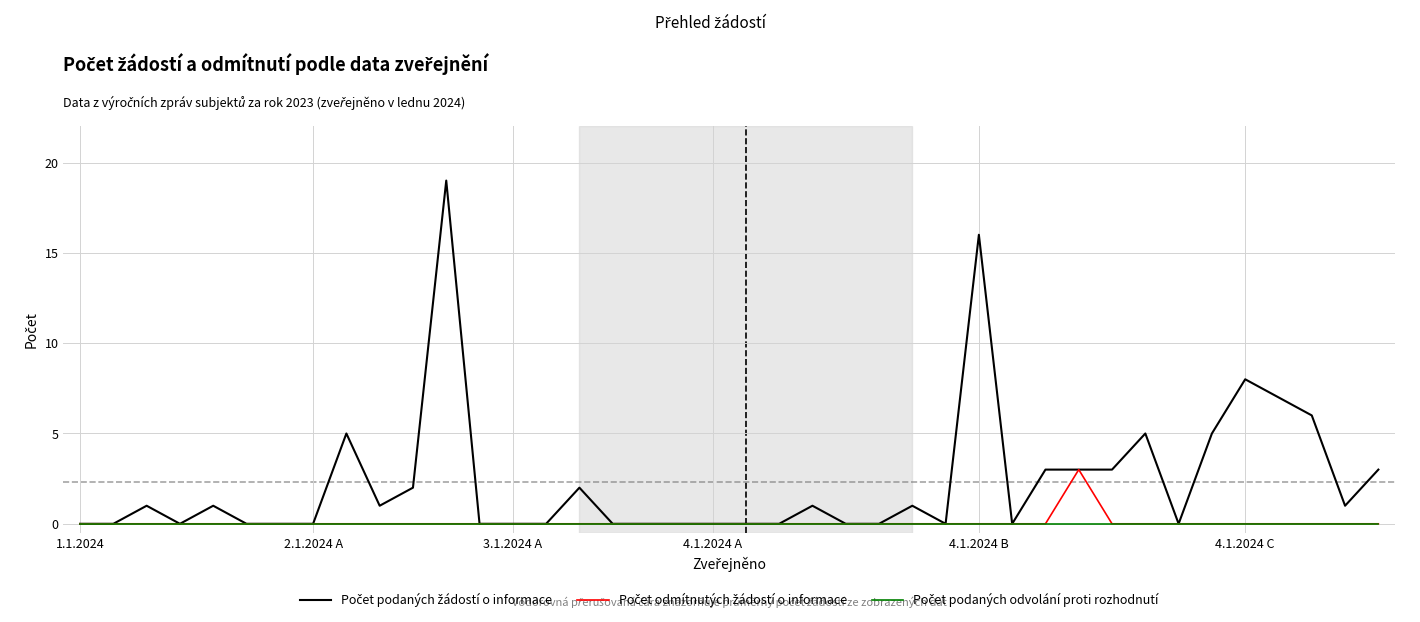

In Počet podaných žádostí o informace, how many points are lower than both neighbors (excluding endpoints)?

6